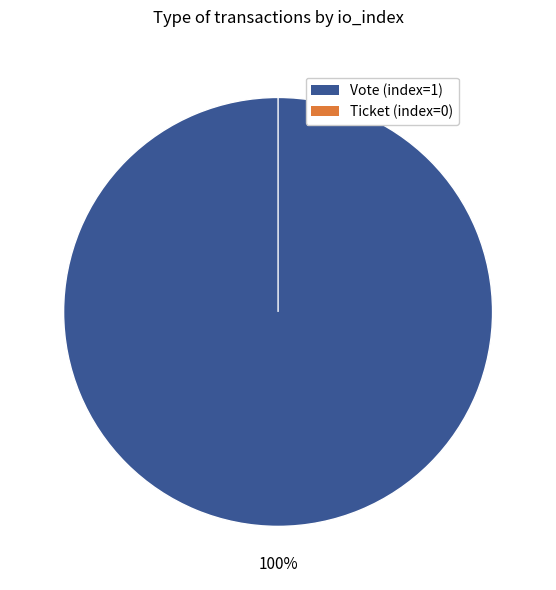

Do Ticket (index=0) and Vote (index=1) together represent more than half of the pie?

Yes